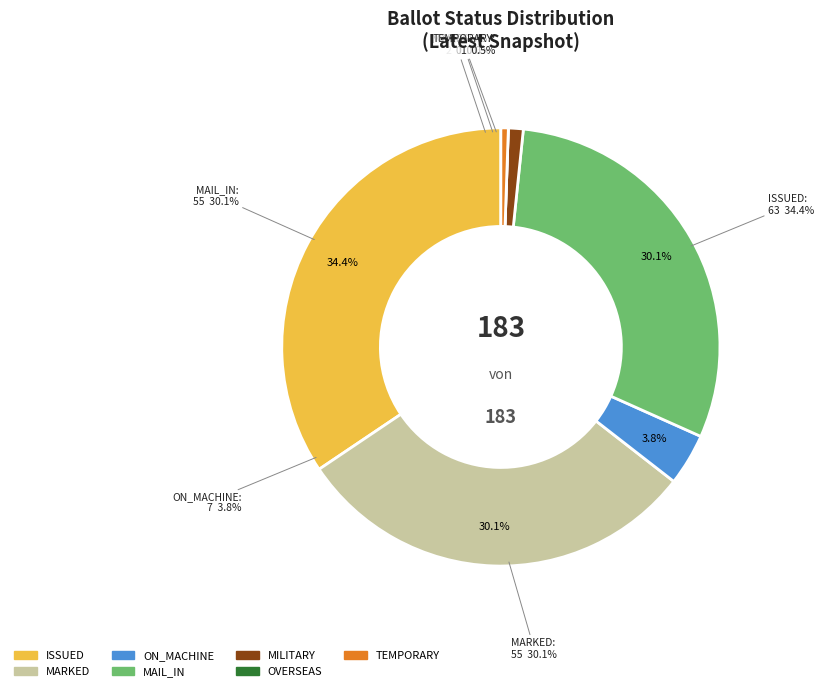

Which slice is the smallest?

OVERSEAS